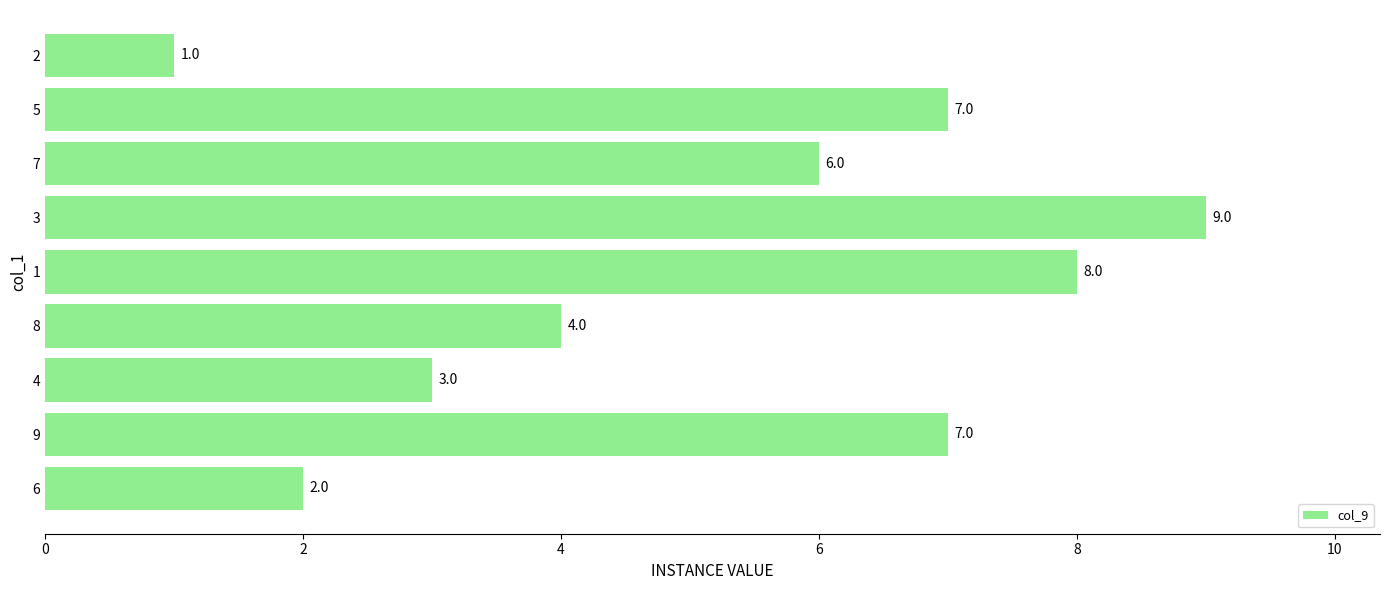

Does the chart contain stacked bars?

No